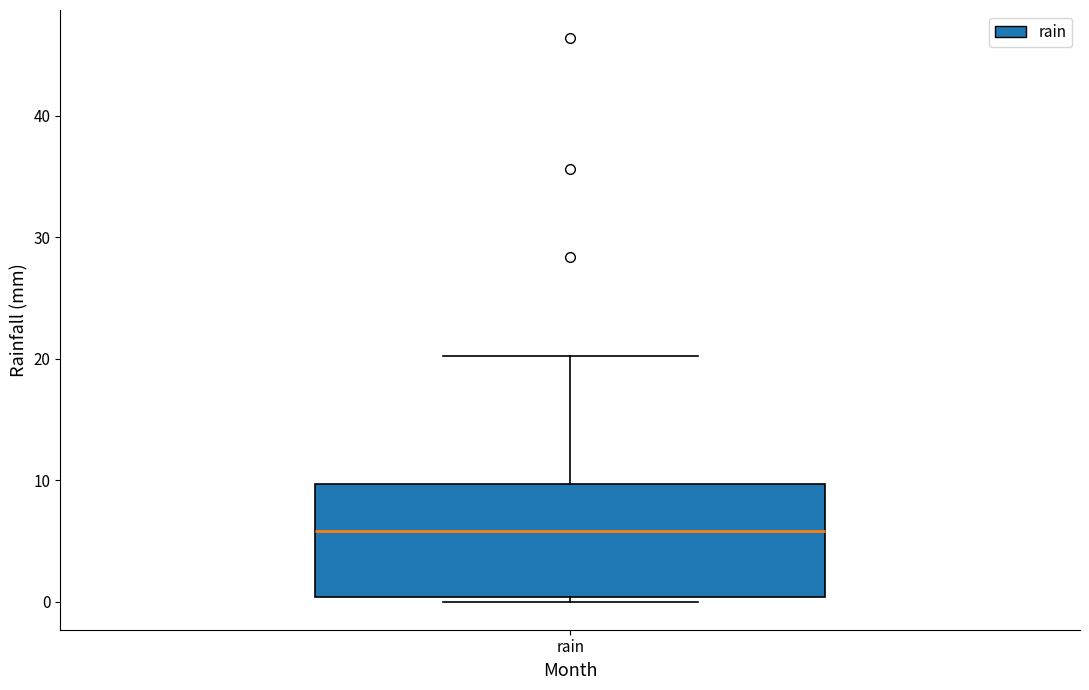

Transcribe this box plot: give where the median line is, the range the box spans, and where the two whiskers end, as read against the y-axis. The values are not printed on the chart, so give them approximately, as read against the axis.

median 6, box 0 to 10, whiskers 0 (just below the box's lower edge) to 20